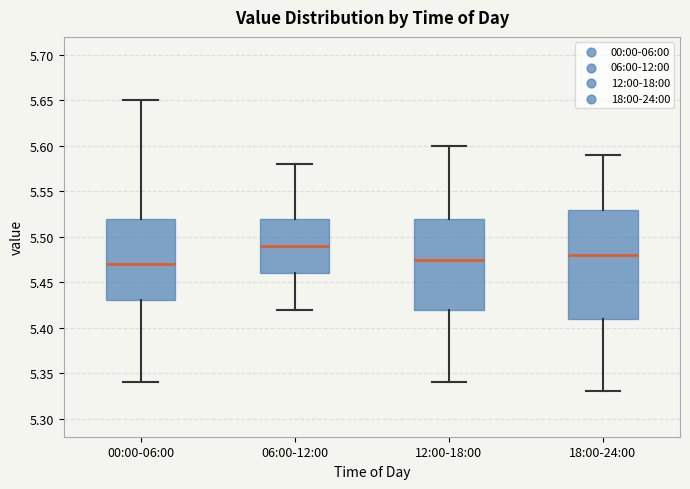

Which box has the highest median line?

06:00-12:00